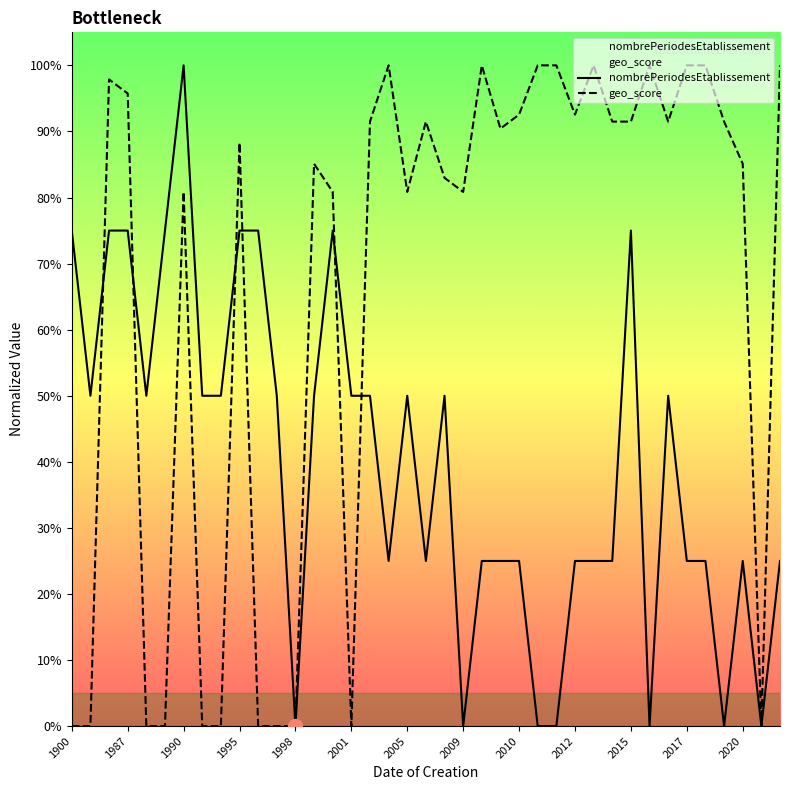

True or false: geo_score has a value of 0.4 at 2012.

False